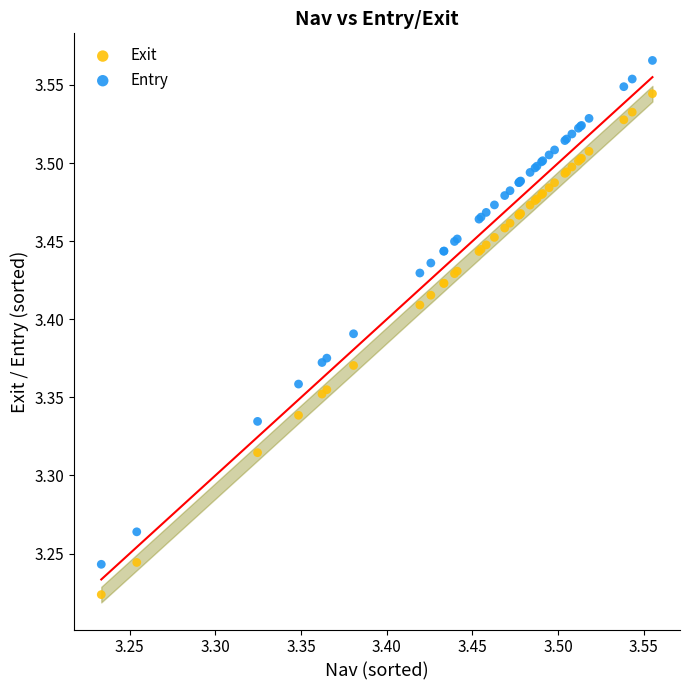

Which series contains the lowest Y value?

Exit